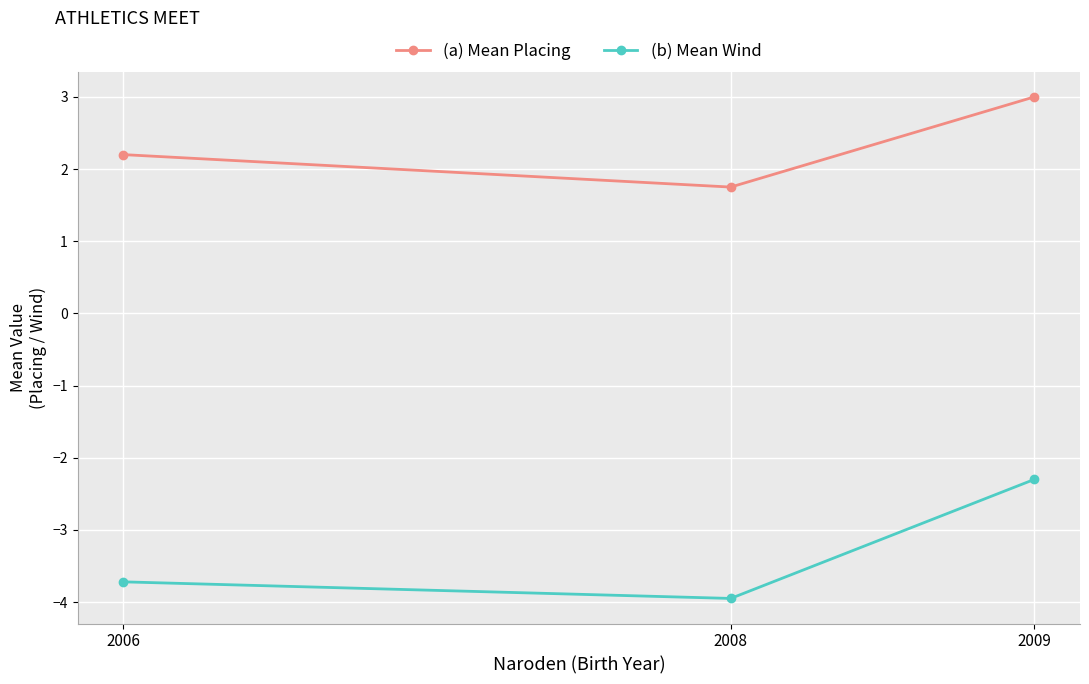

How many distinct data groups are displayed?

2